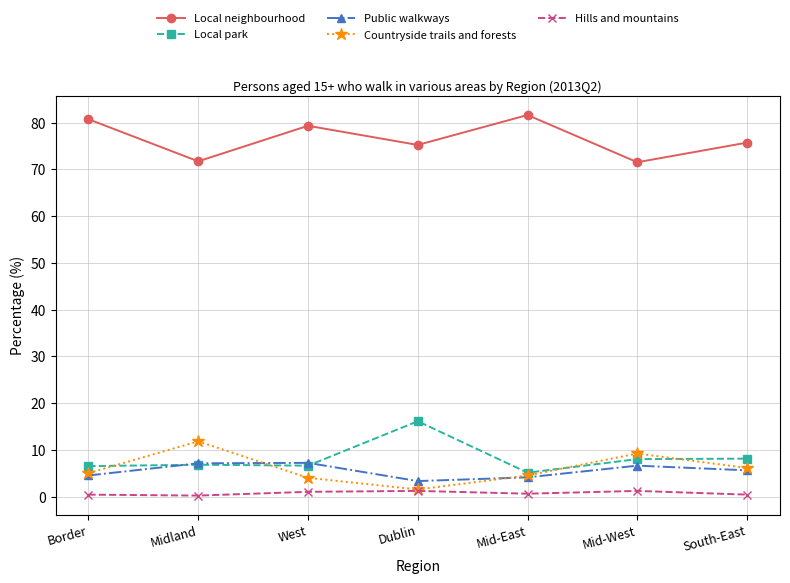

What are all the series names shown in the legend?

Local neighbourhood, Local park, Public walkways, Countryside trails and forests, Hills and mountains